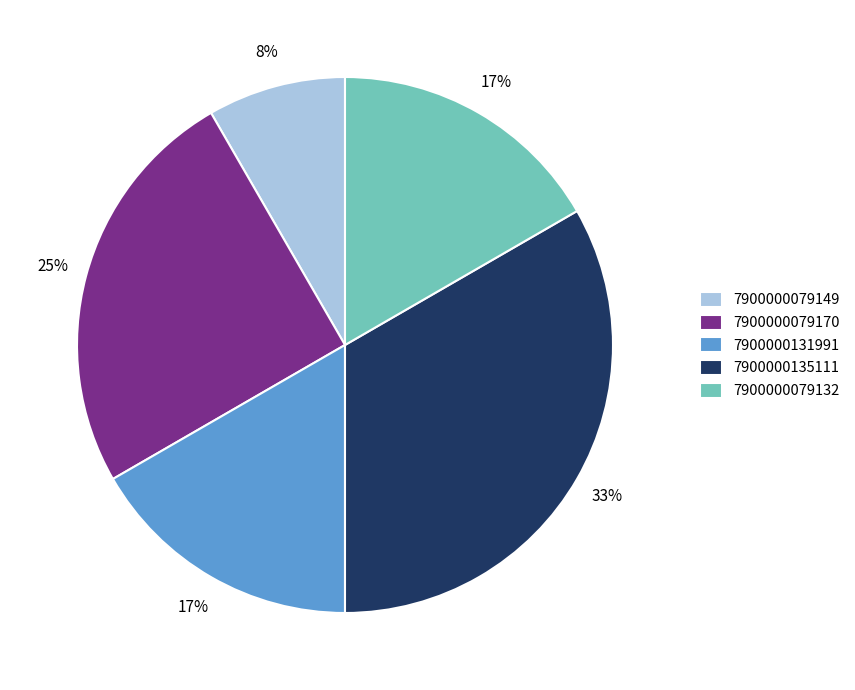

Is the sum of 7900000079132 and 7900000079170 greater than half?

No